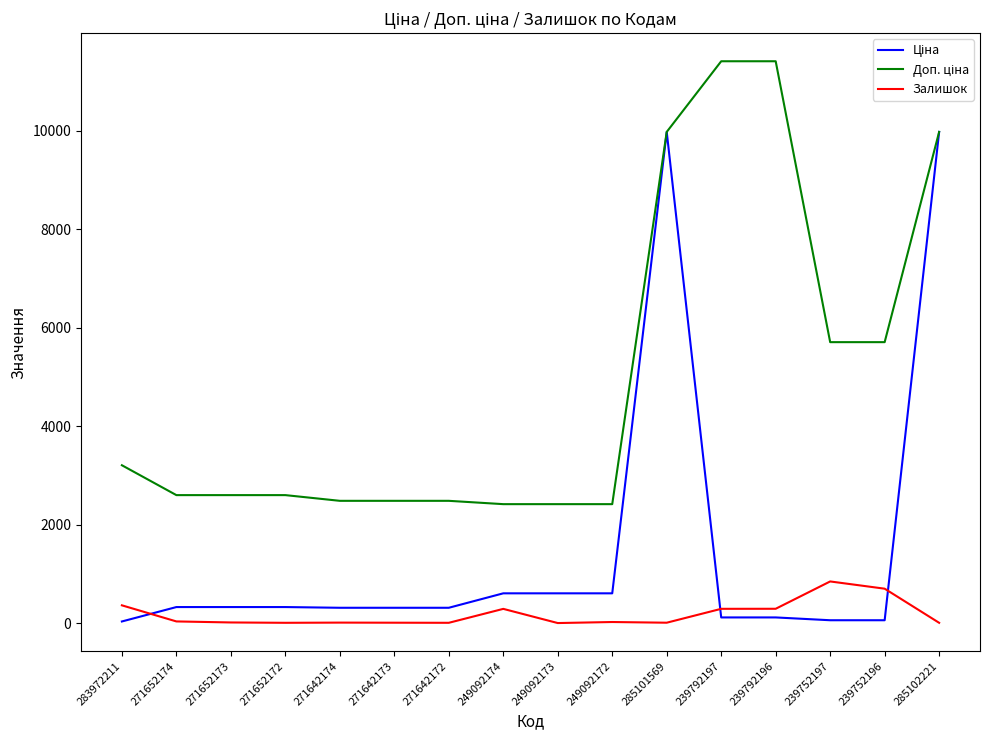

What is the greatest value displayed?

11410.0